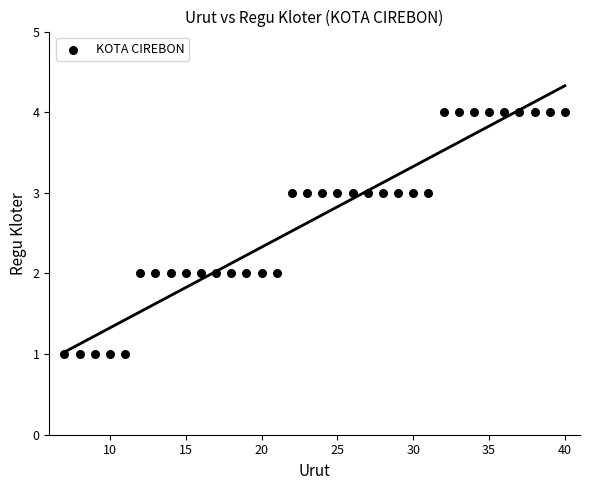

What is the range of X values (max minus min)?

33